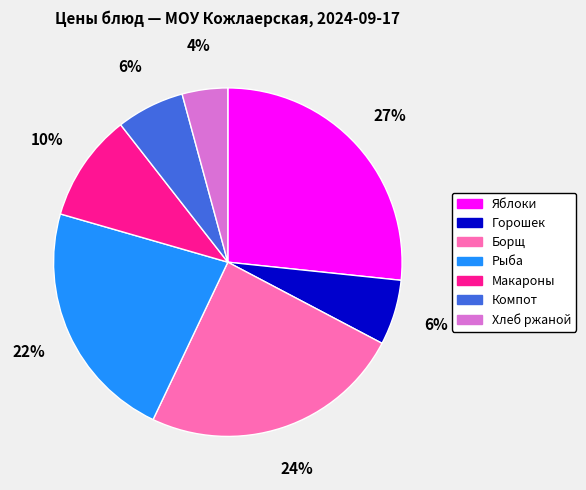

Does Макароны account for over 50% of the chart?

No